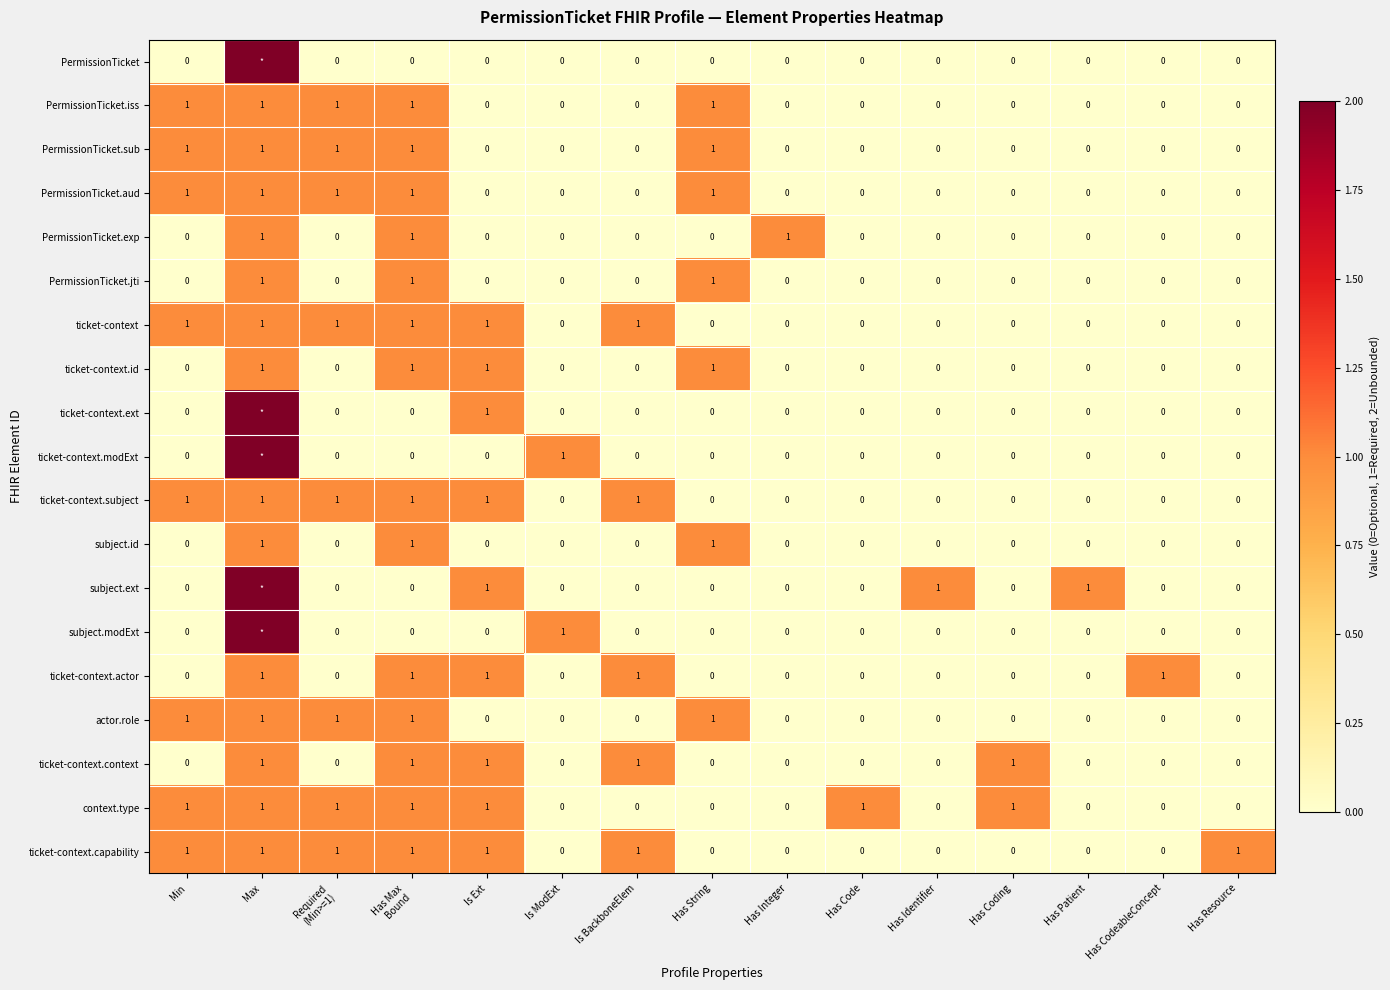

The ticket-context series shows 1 at Min. True or false?

True